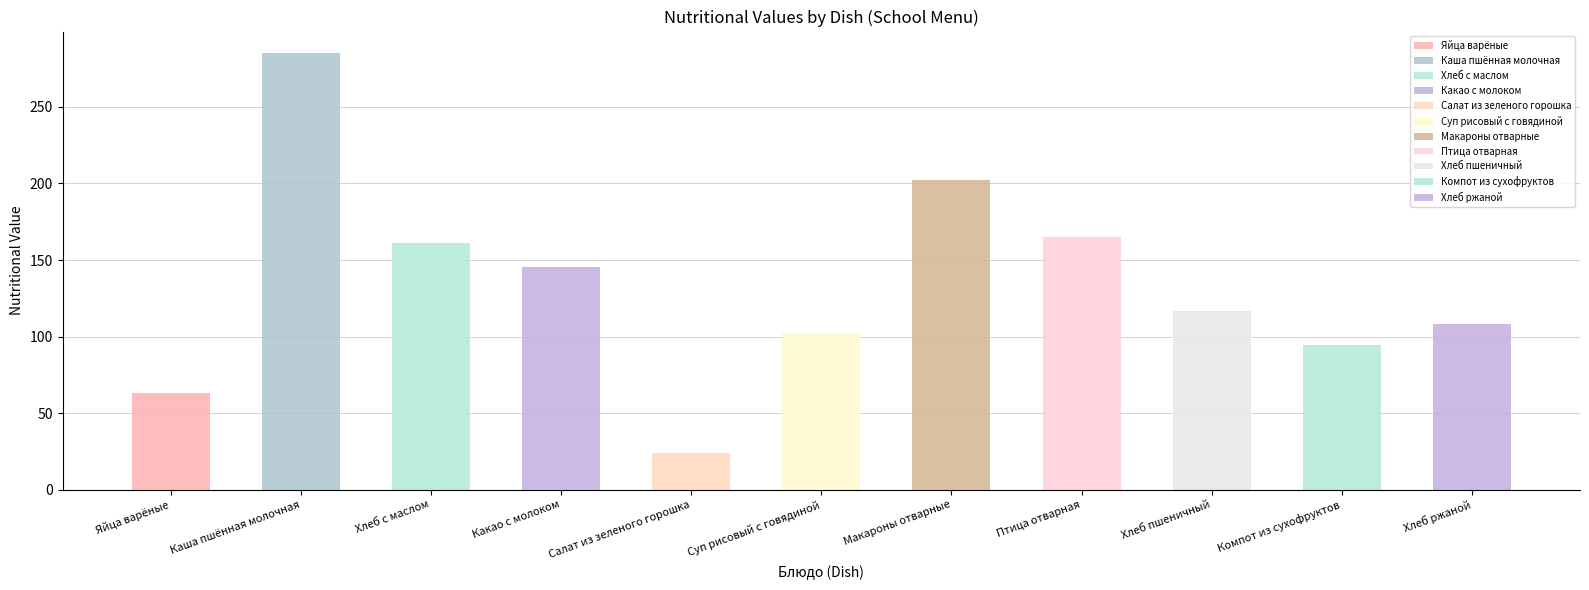

Between Какао с молоком and Хлеб пшеничный, which is larger?

Какао с молоком